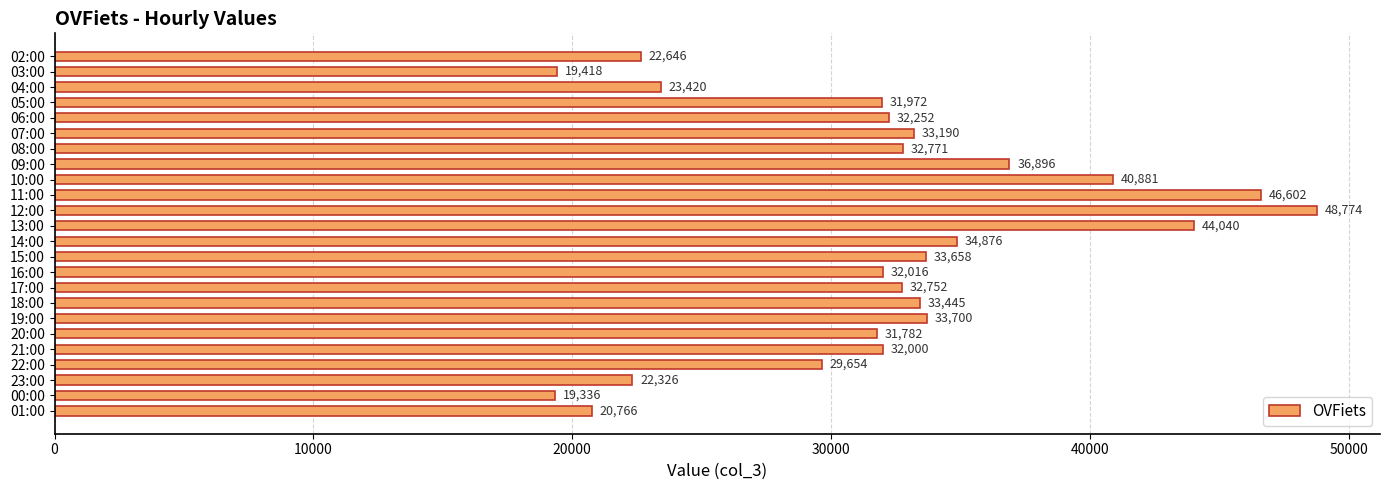

Does the chart contain stacked bars?

No